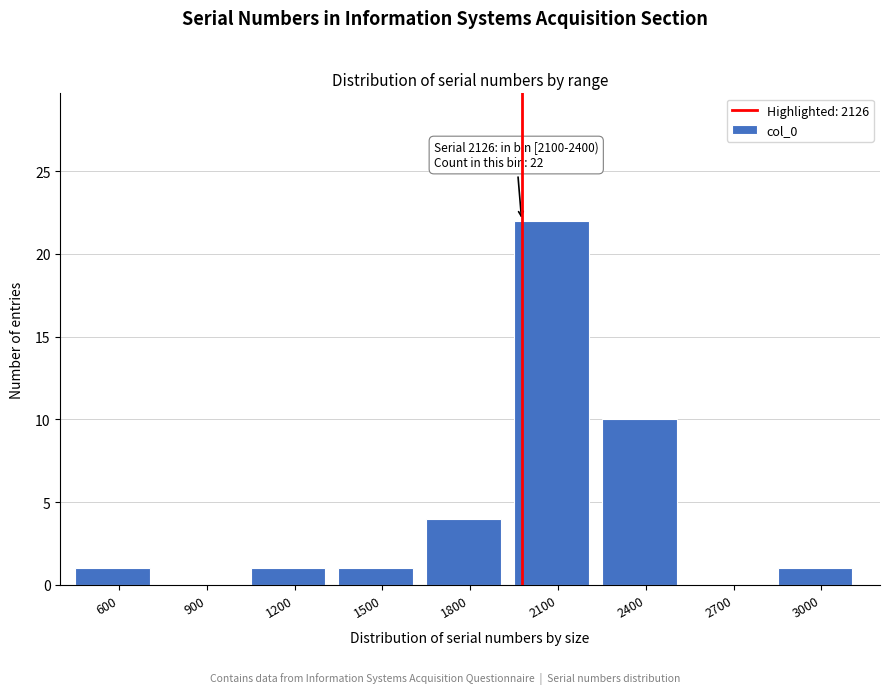

Reading left to right, extract all data points from this chart.

600=1	900=0	1200=1	1500=1	1800=4	2100=22	2400=10	2700=0	3000=1